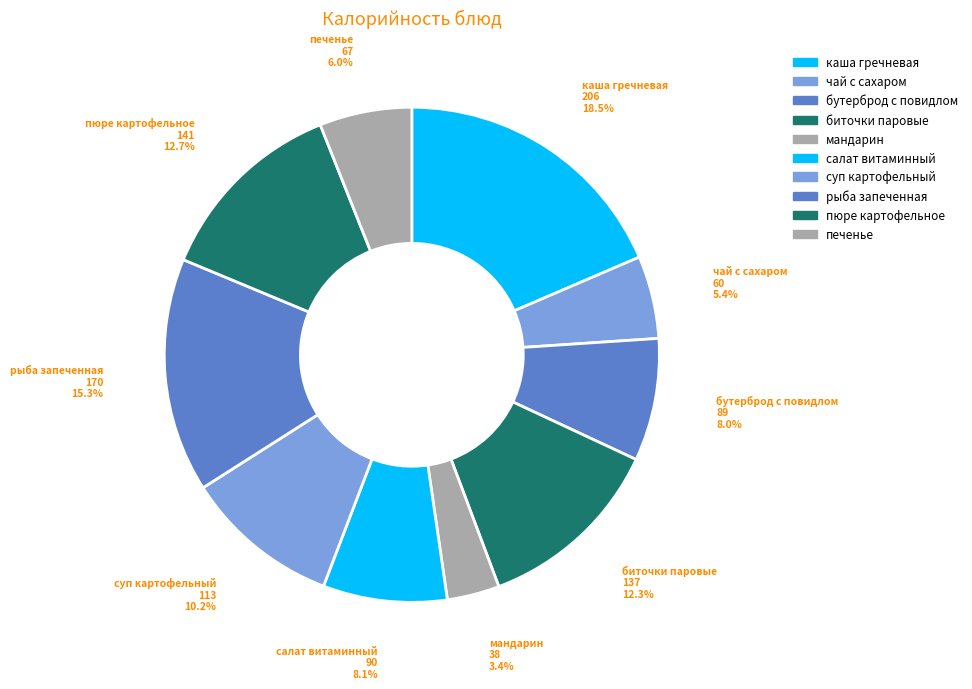

To the nearest percent, what is the average slice percentage?

10%